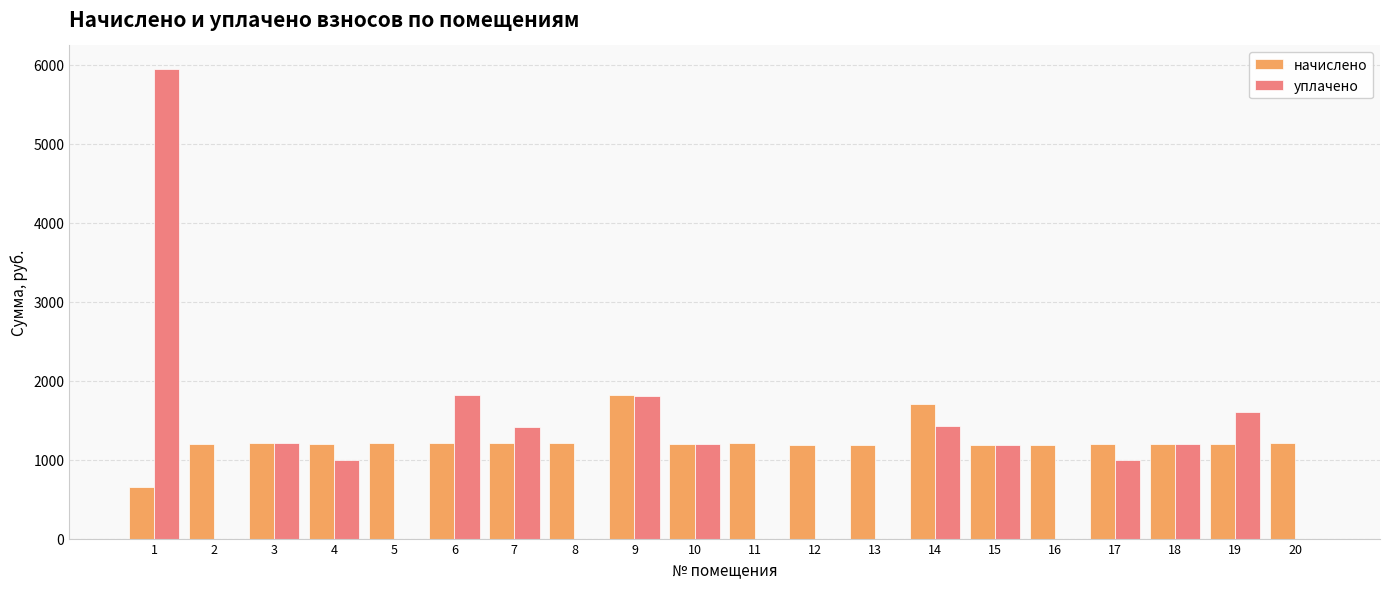

Is it true that уплачено equals 0.0 at 11?

True